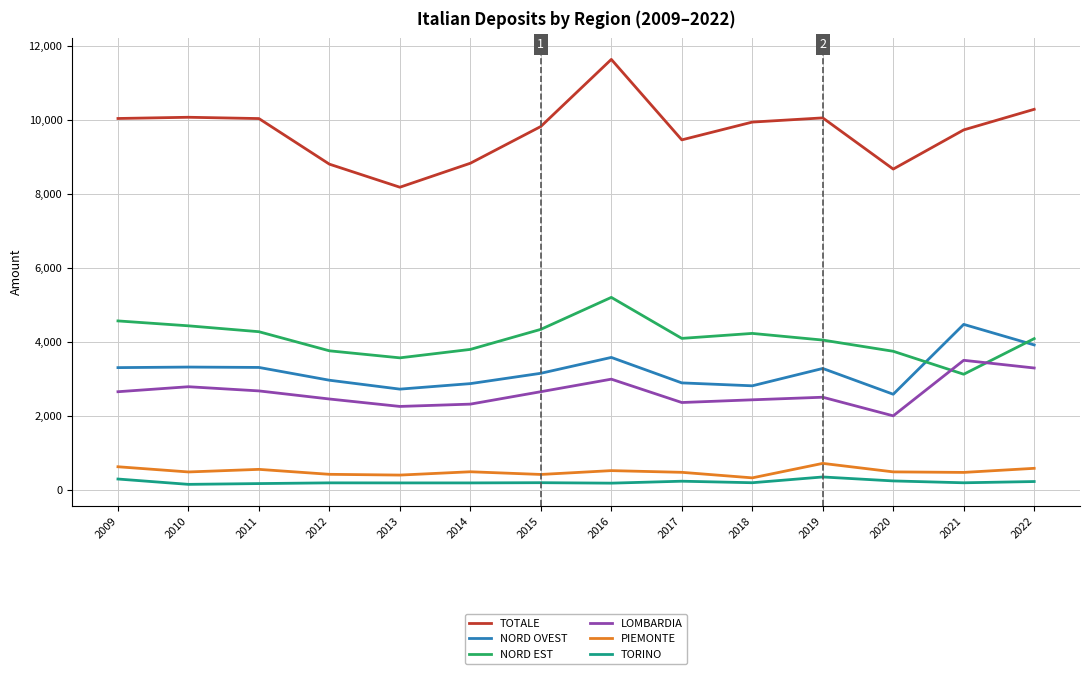

Which series has the largest range (max minus min)?

TOTALE